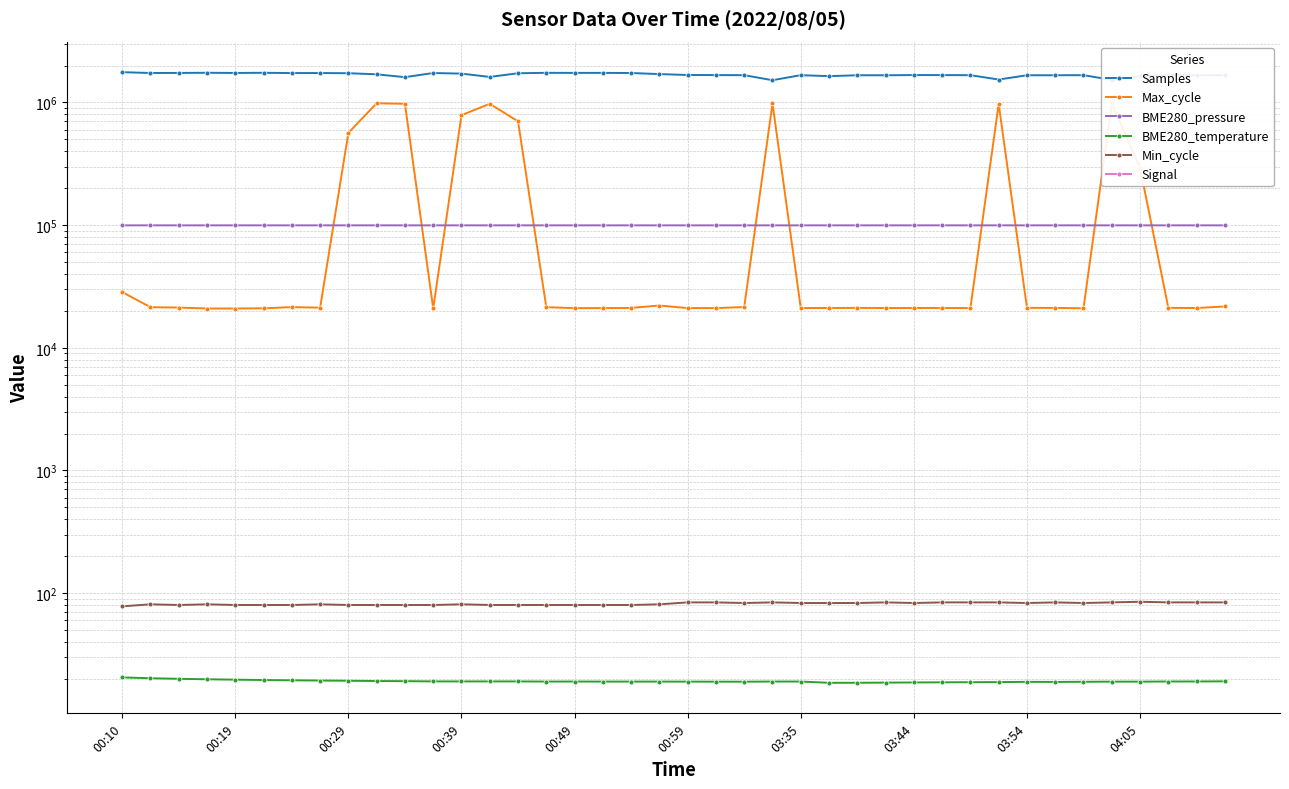

True or false: BME280_temperature and BME280_pressure intersect in this chart.

False